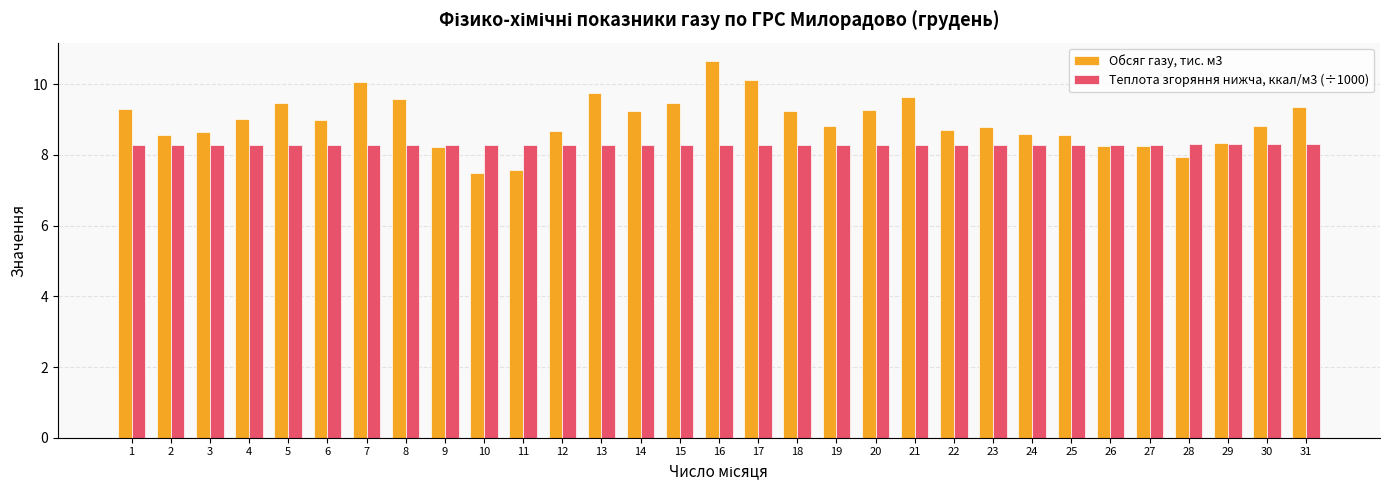

What is the smallest value displayed?

7.5